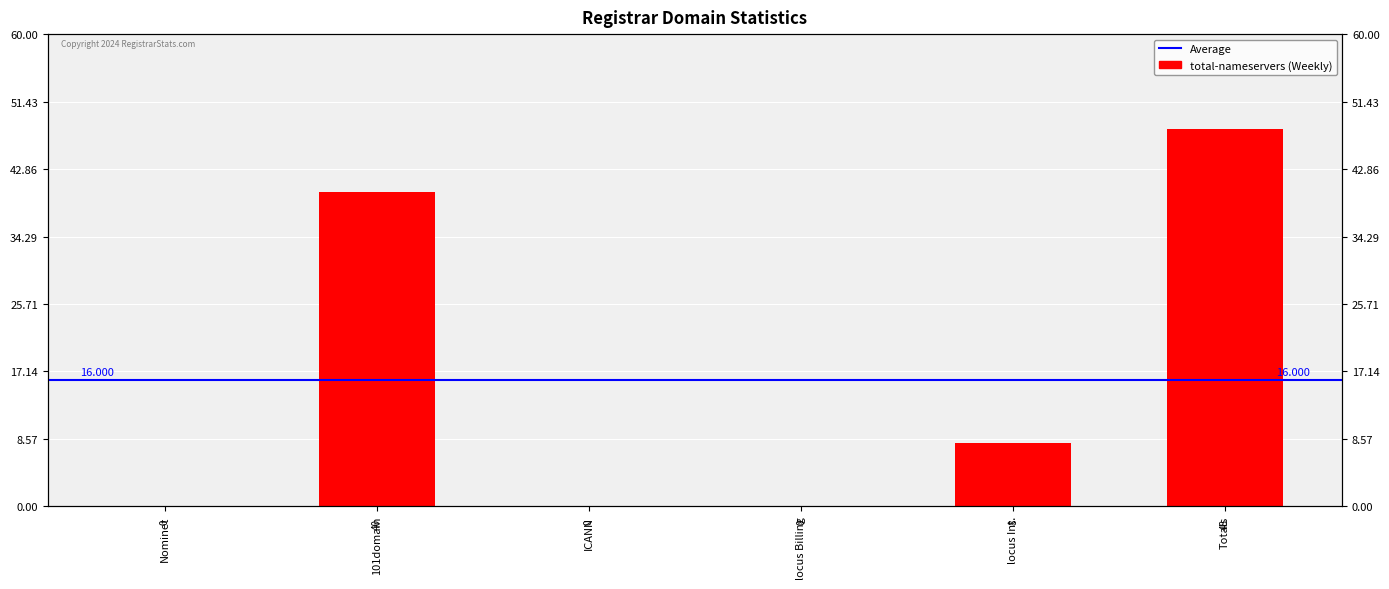

Rank the categories by value from highest to lowest.

Totals, 101domain, locus Int., Nominet, ICANN, locus Billing